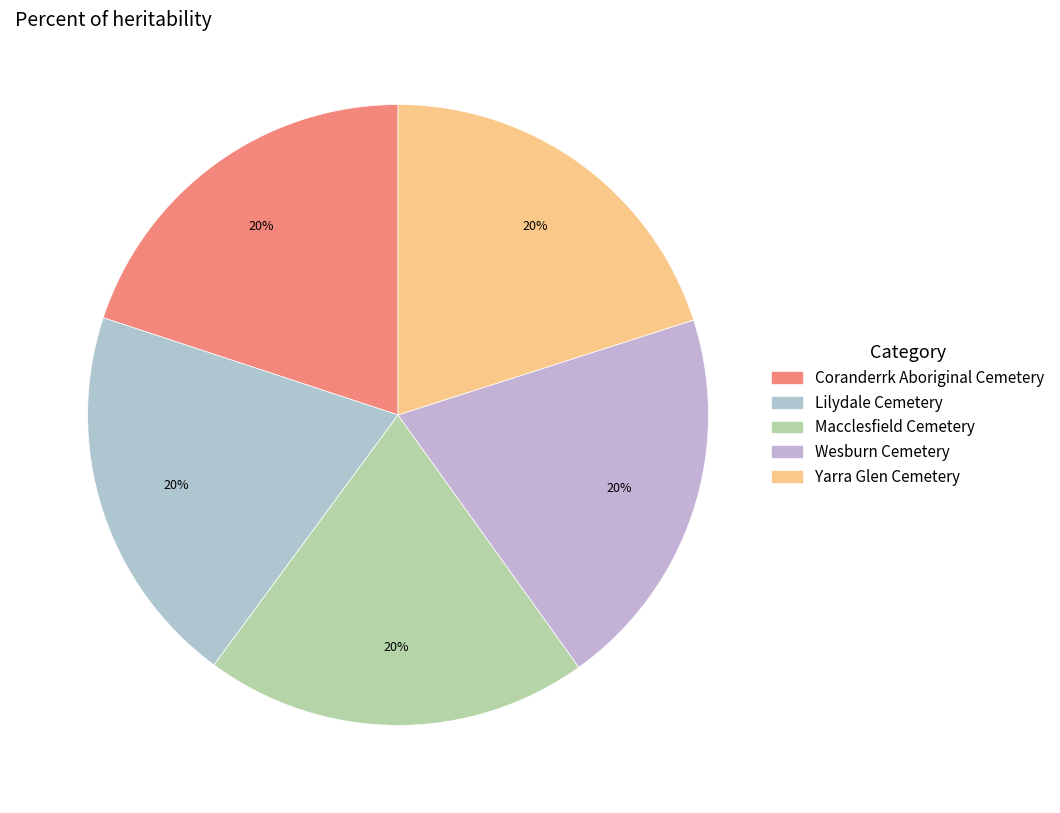

What is the smallest slice in the pie chart?

Coranderrk Aboriginal Cemetery